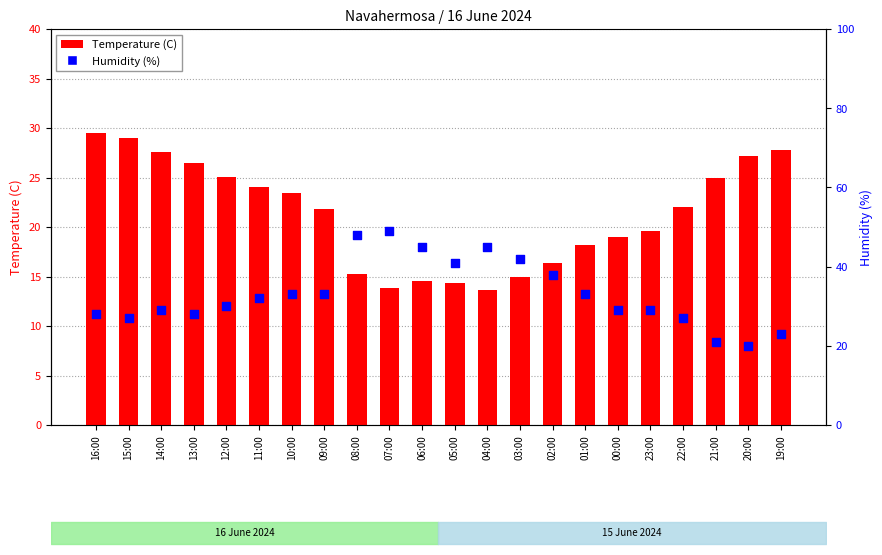

Which series reaches the minimum Y coordinate?

Temperature (C)